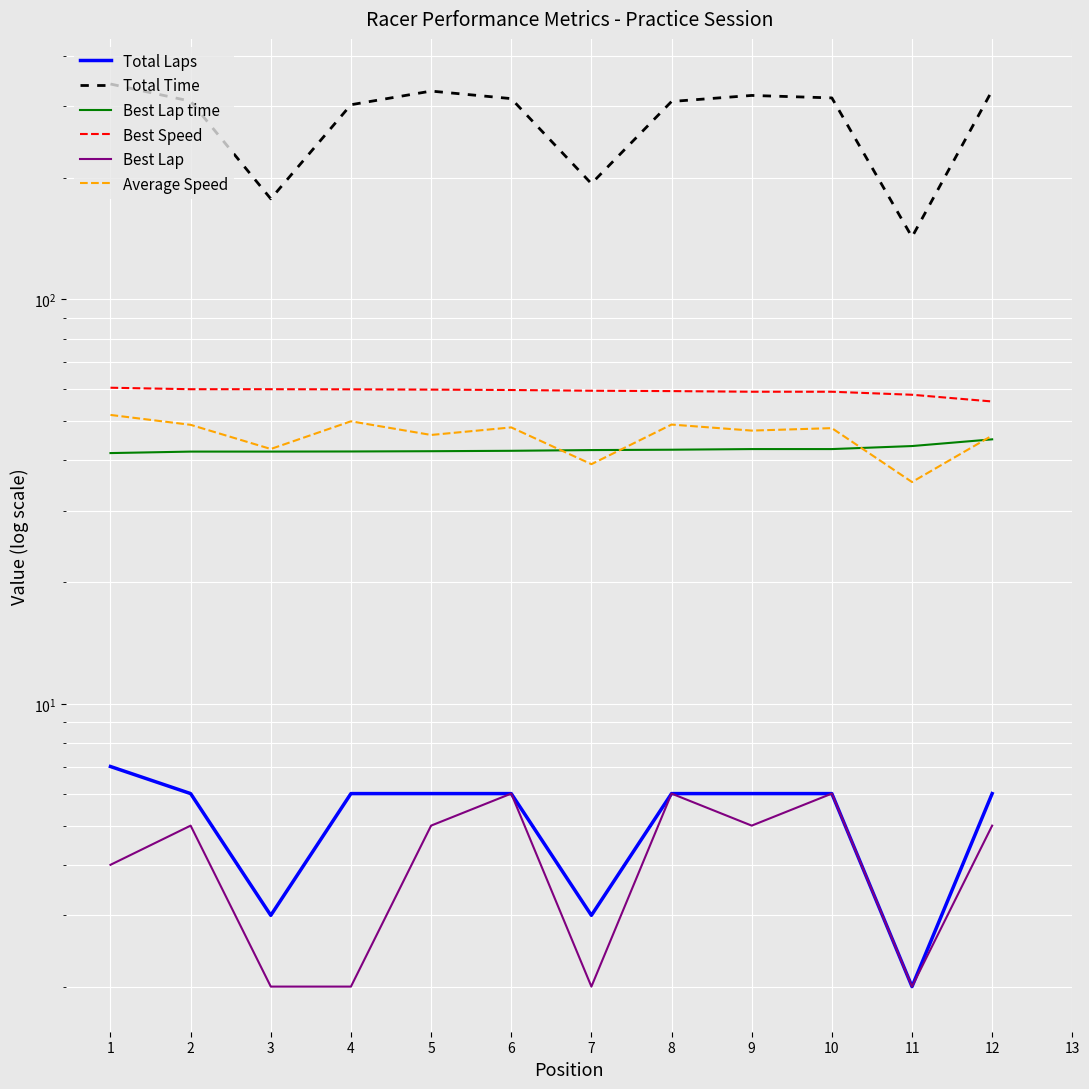

How many values in Average Speed are above zero?

12